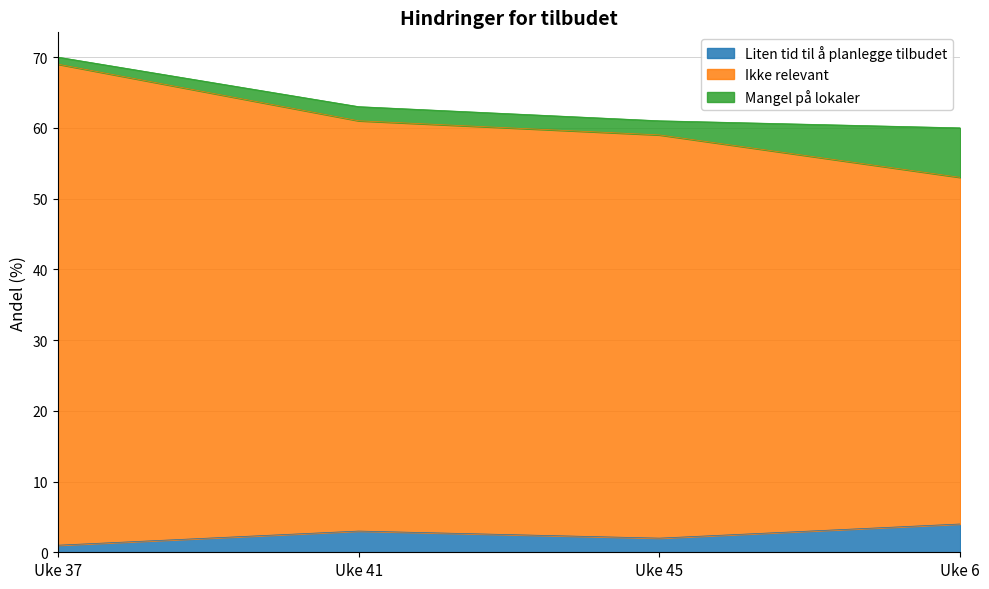

True or false: Liten tid til å planlegge tilbudet and Ikke relevant intersect in this chart.

False